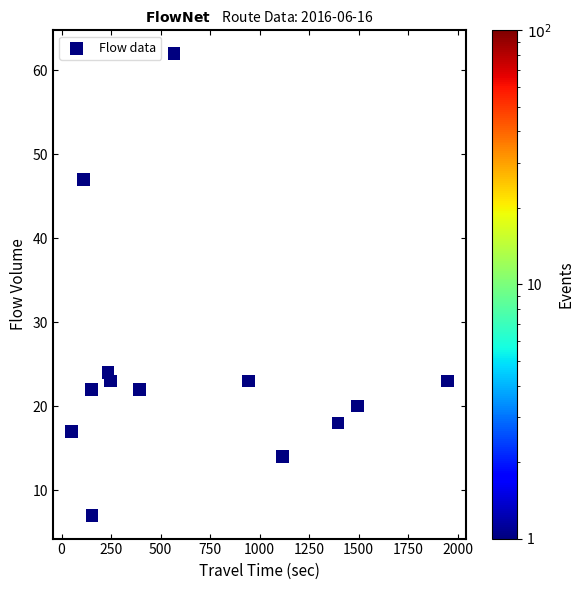

What is the range of X values (max minus min)?

1896